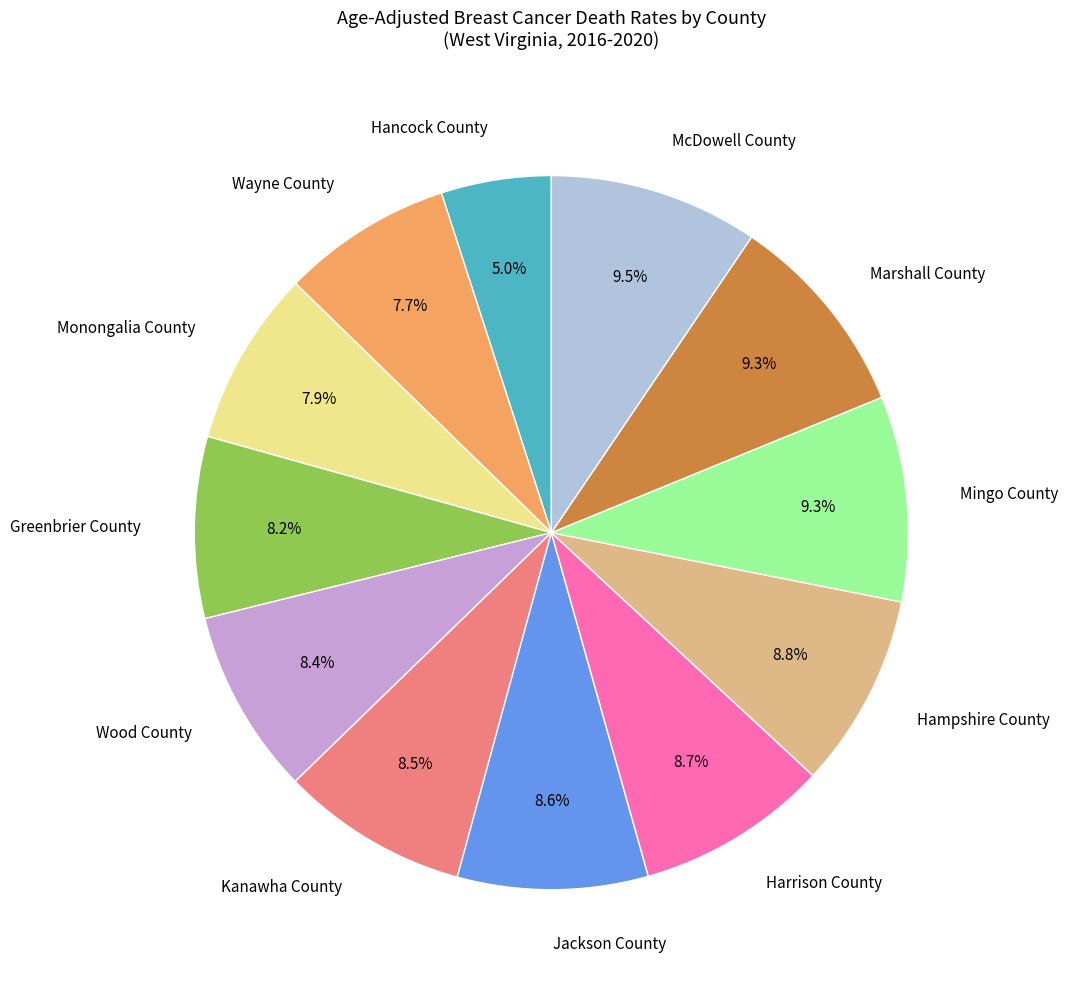

Is there a majority slice in this chart?

No